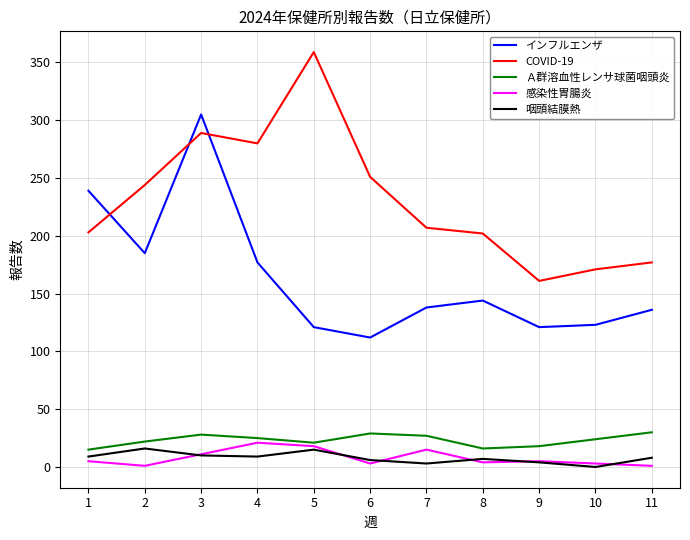

What are all the series names shown in the legend?

インフルエンザ, COVID-19, Ａ群溶血性レンサ球菌咽頭炎, 感染性胃腸炎, 咽頭結膜熱